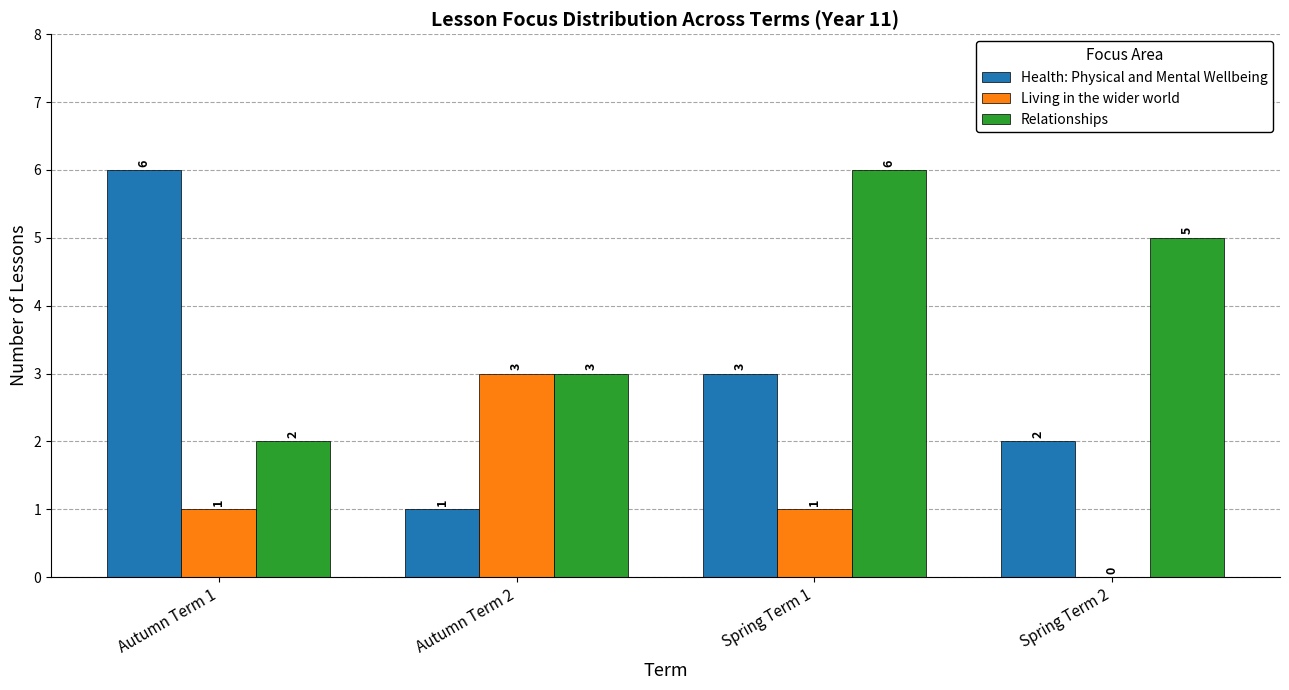

What is the total value across all series at Spring Term 2?

7